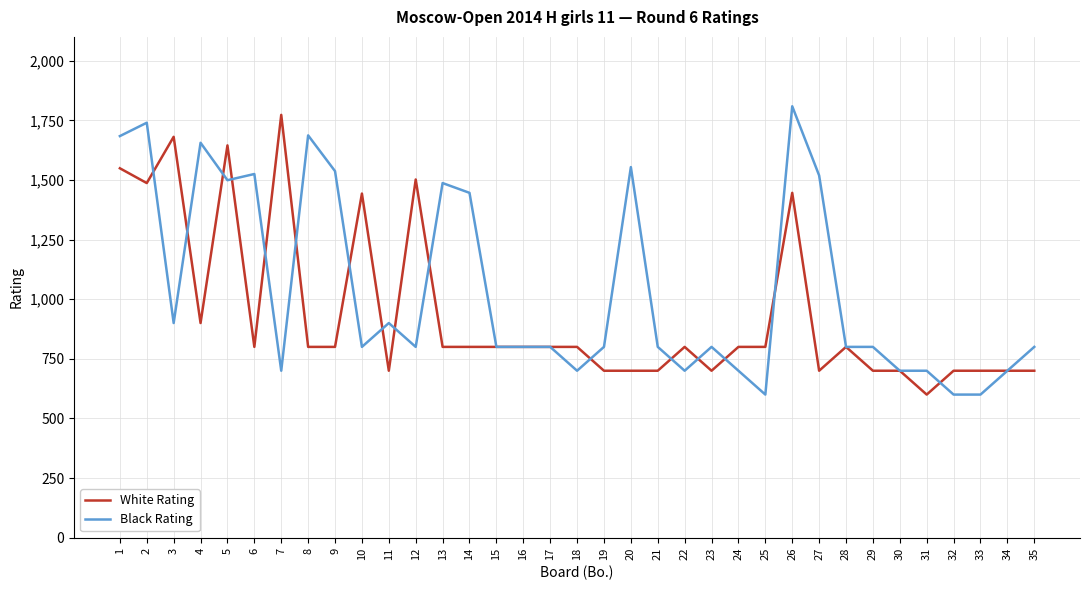

Is the value of White Rating at 26 greater than the value of Black Rating at 33?

Yes